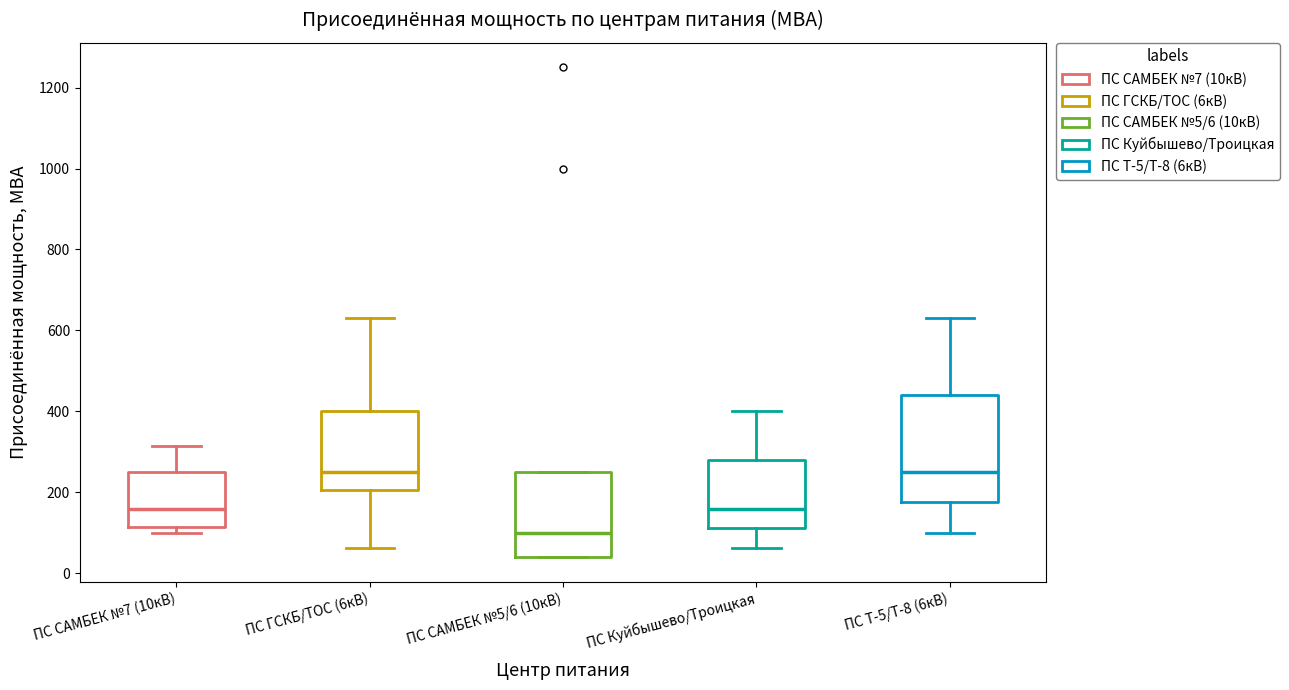

Which box is the tallest, from its lower edge to its upper edge?

ПС Т-5/Т-8 (6кВ)